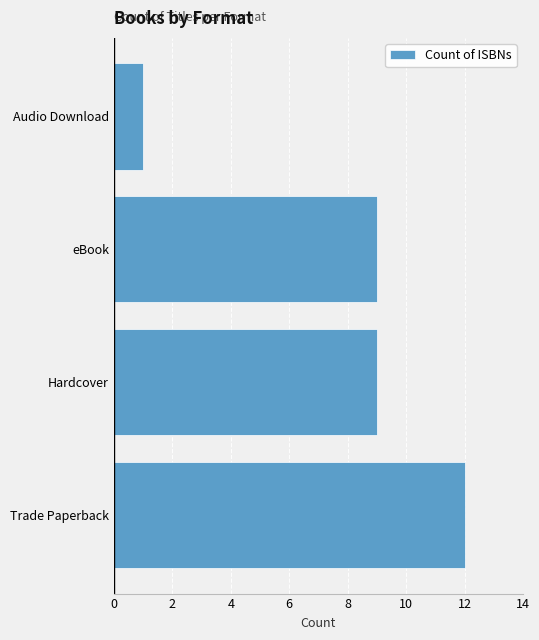

What is the approximate value at Trade Paperback?

12